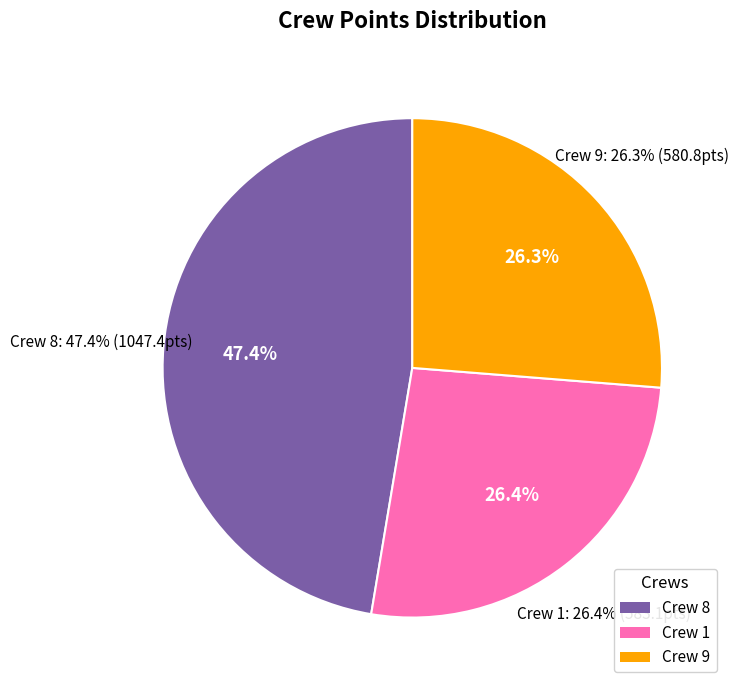

To the nearest percent, what is the average slice percentage?

33%